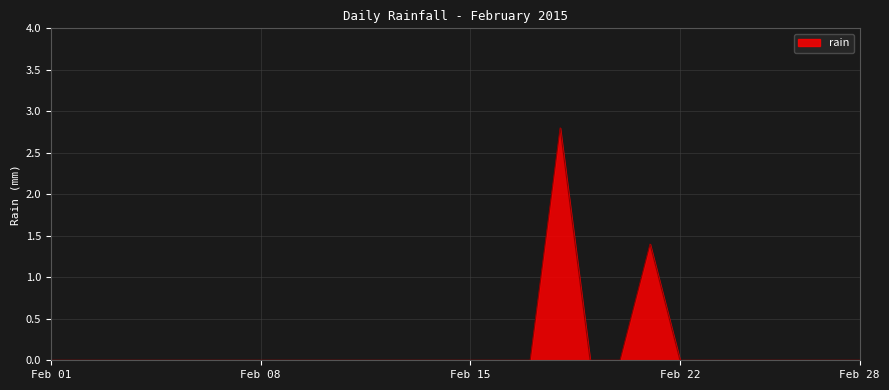

Reading left to right, transcribe all the data shown in this chart.

0.0	0.0	0.0	0.0	0.0	0.0	0.0	0.0	0.0	0.0	0.0	0.0	0.0	0.0	0.0	0.0	0.0	2.8	0.0	0.0	1.4	0.0	0.0	0.0	0.0	0.0	0.0	0.0